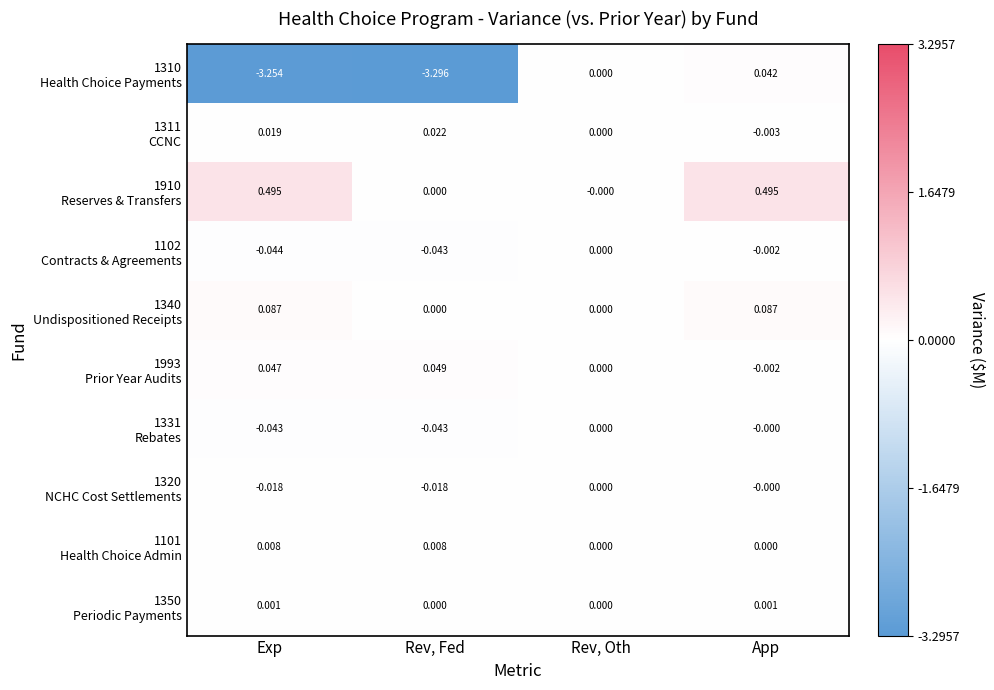

How many categories are shown in the chart?

4